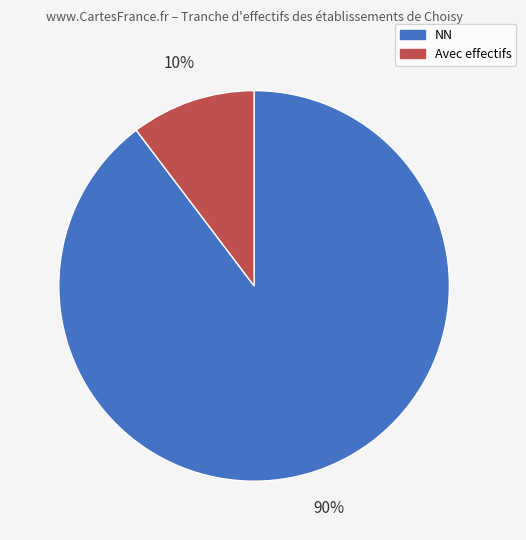

Is the sum of NN and Avec effectifs greater than half?

Yes